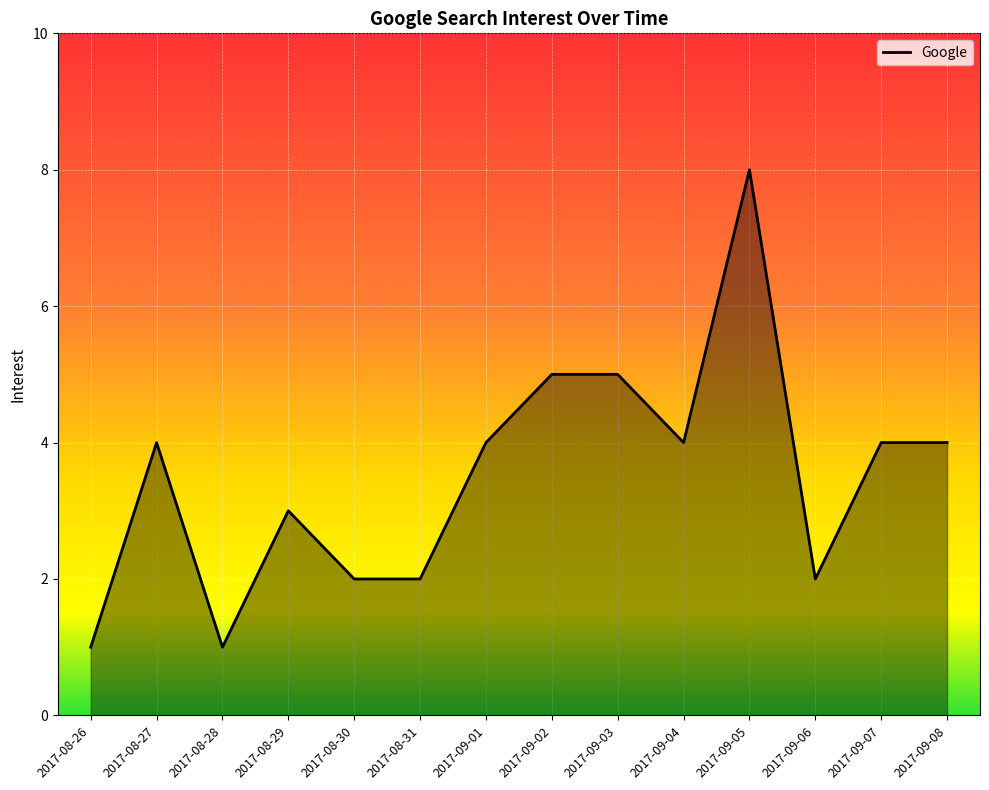

The value at 2017-09-08 is 4. True or false?

True